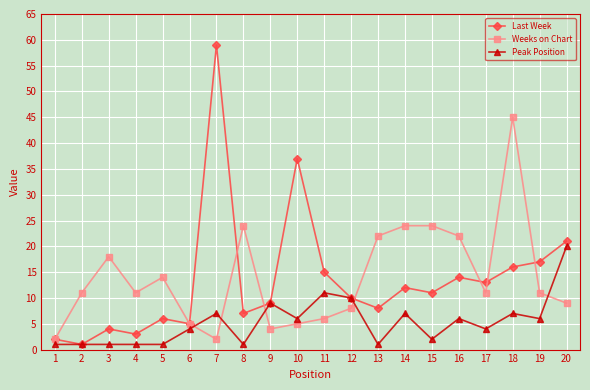

Which series ends up on top after the final intersection of Last Week and Weeks on Chart?

Last Week